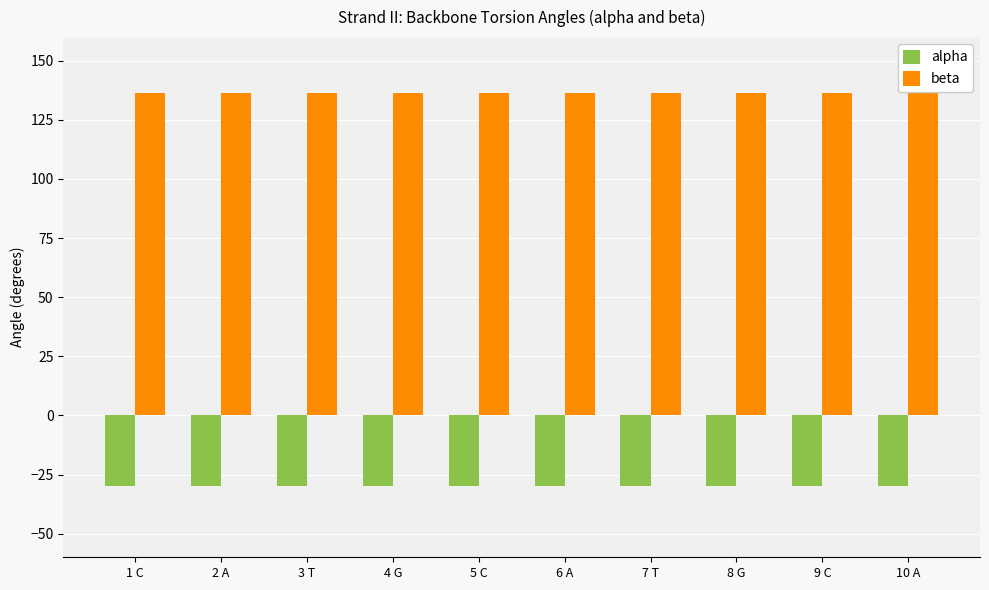

At how many categories does at least one series exceed 132?

10